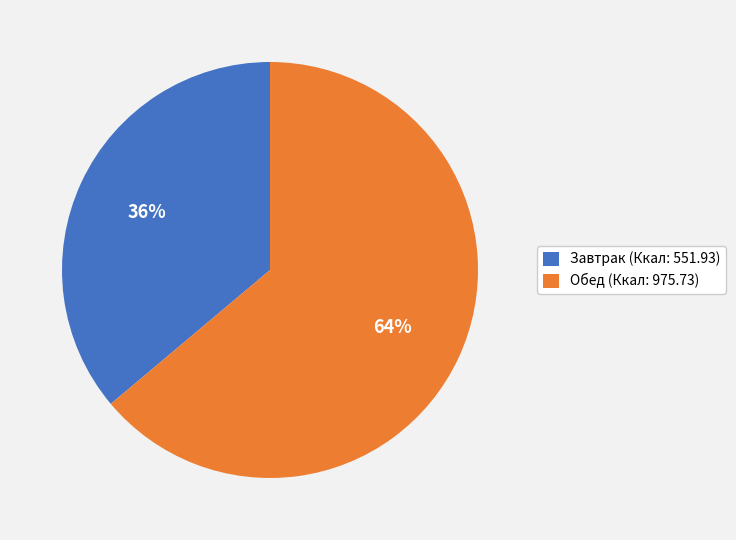

To the nearest percent, what percentage of the pie is Обед (Ккал: 975.73)?

64%